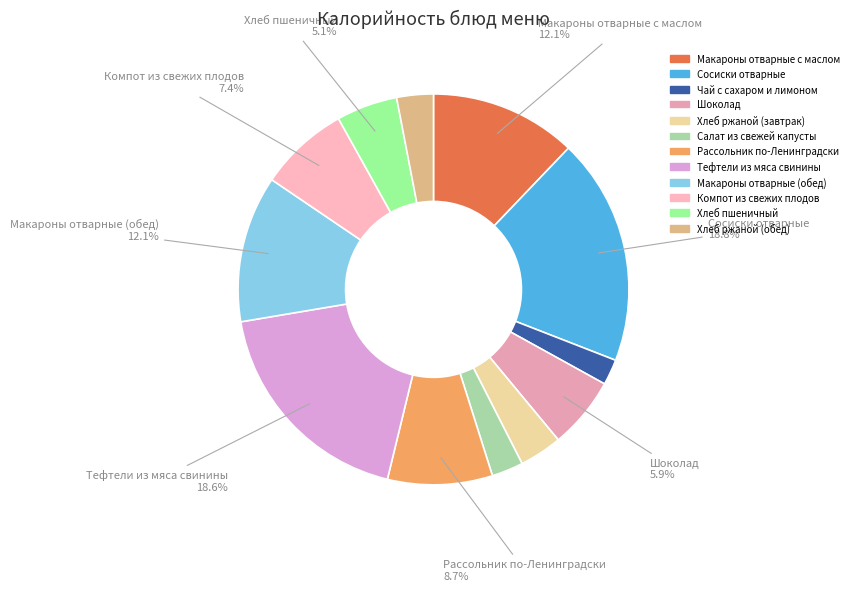

Combined, what portion of the pie is Хлеб ржаной (завтрак) and Тефтели из мяса свинины?

22.1%